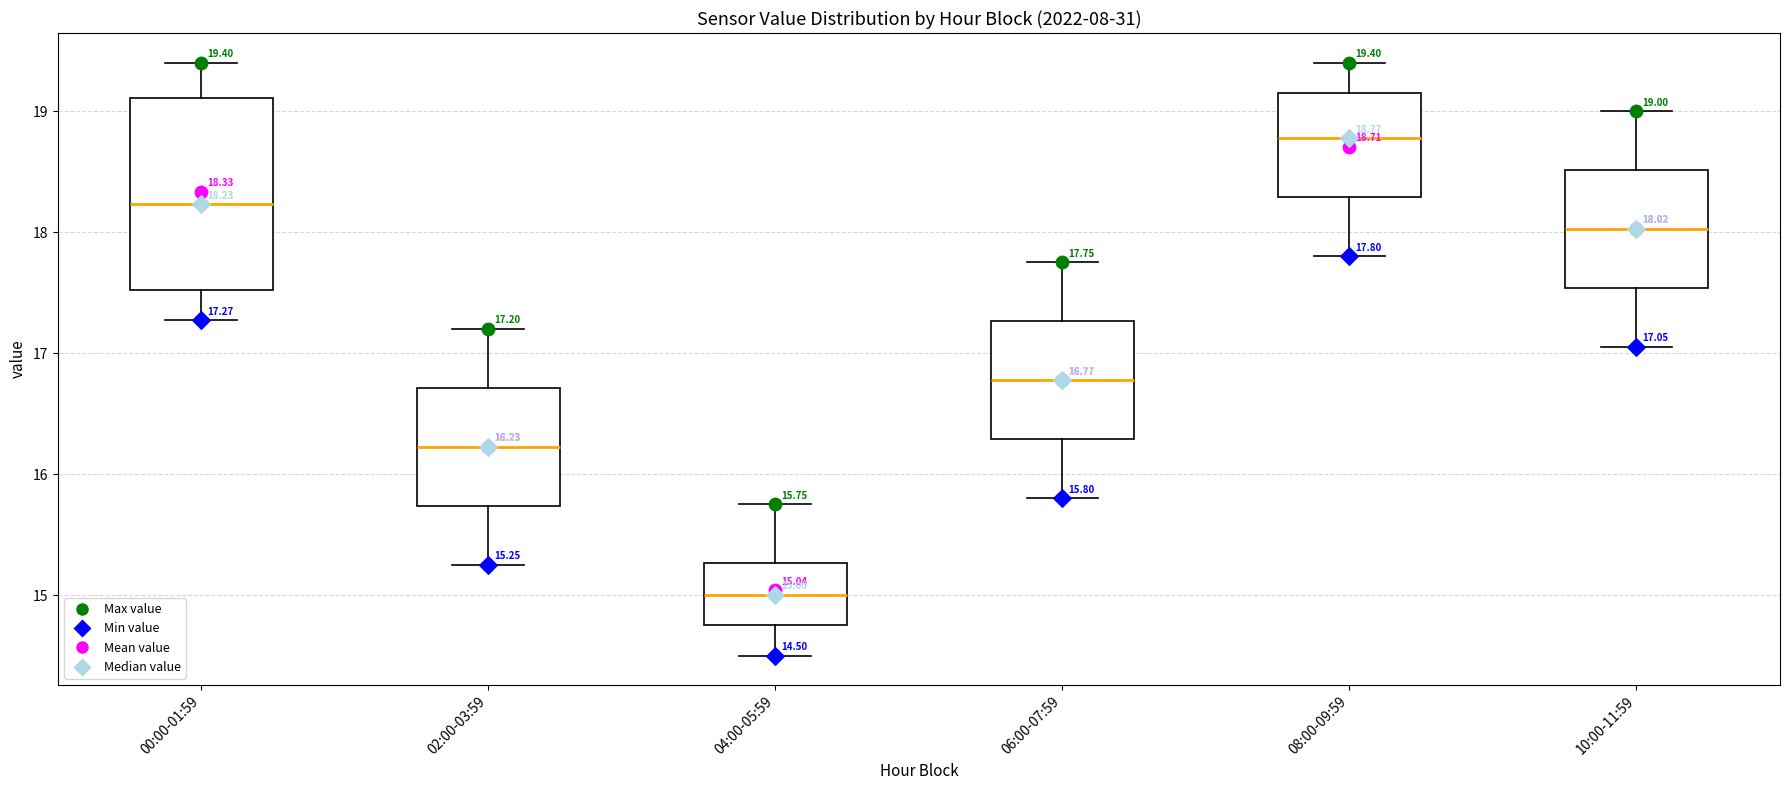

Comparing the boxes themselves (not the whiskers), which one is the tallest?

00:00-01:59